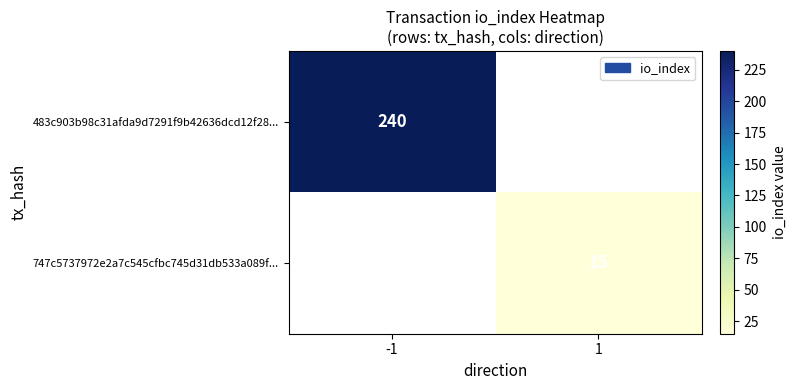

How many distinct data groups are displayed?

2